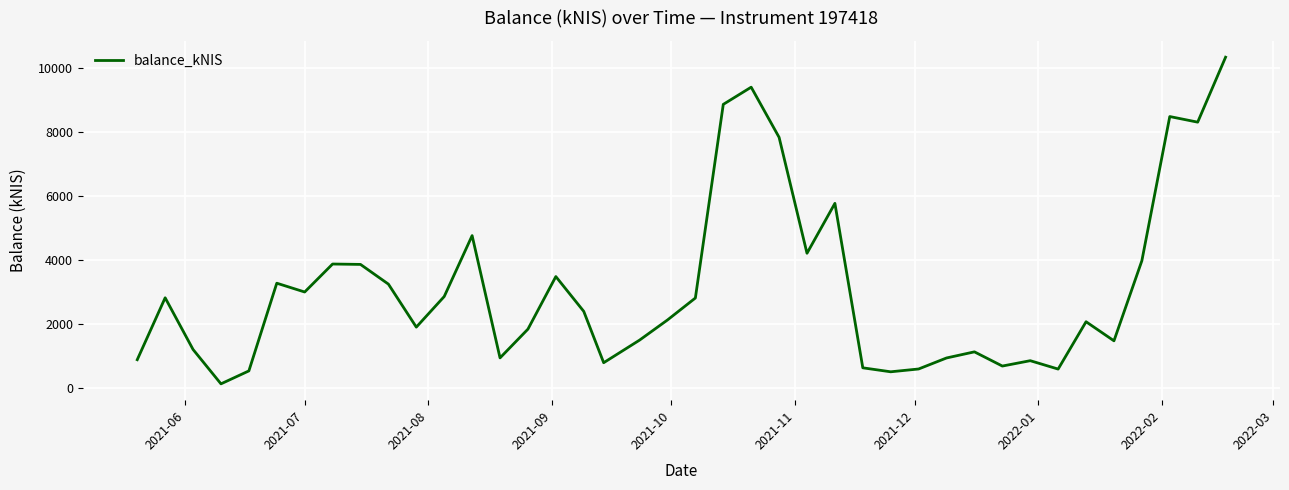

What is the difference between the maximum and minimum values?

10229.0